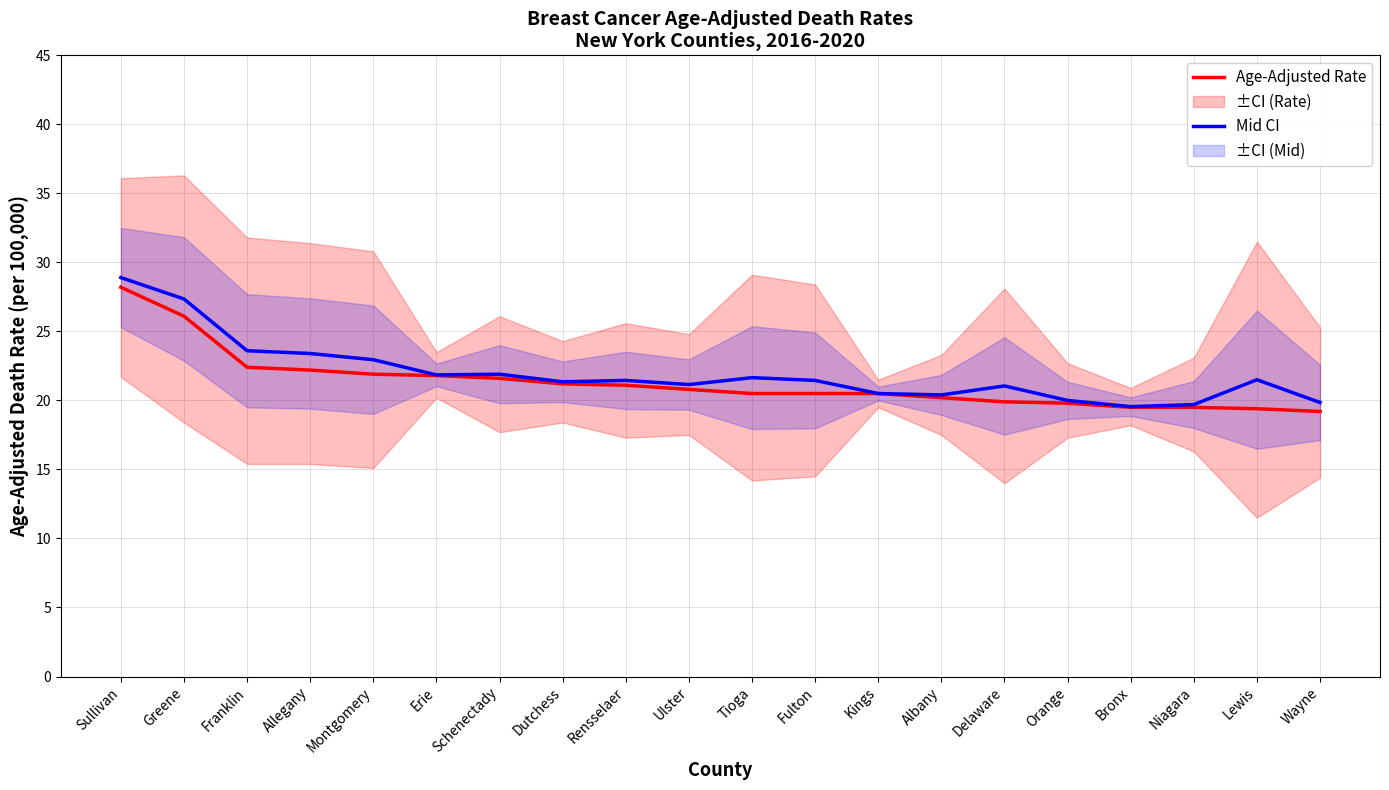

The value of Mid CI at Niagara is 19.7. True or false?

True